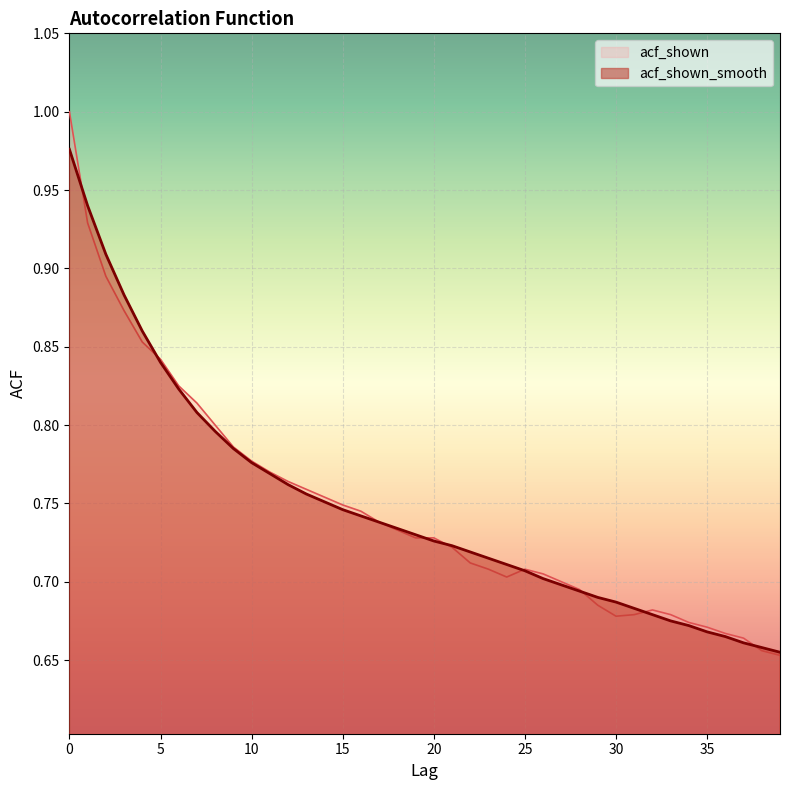

How many lines are shown in the chart?

2